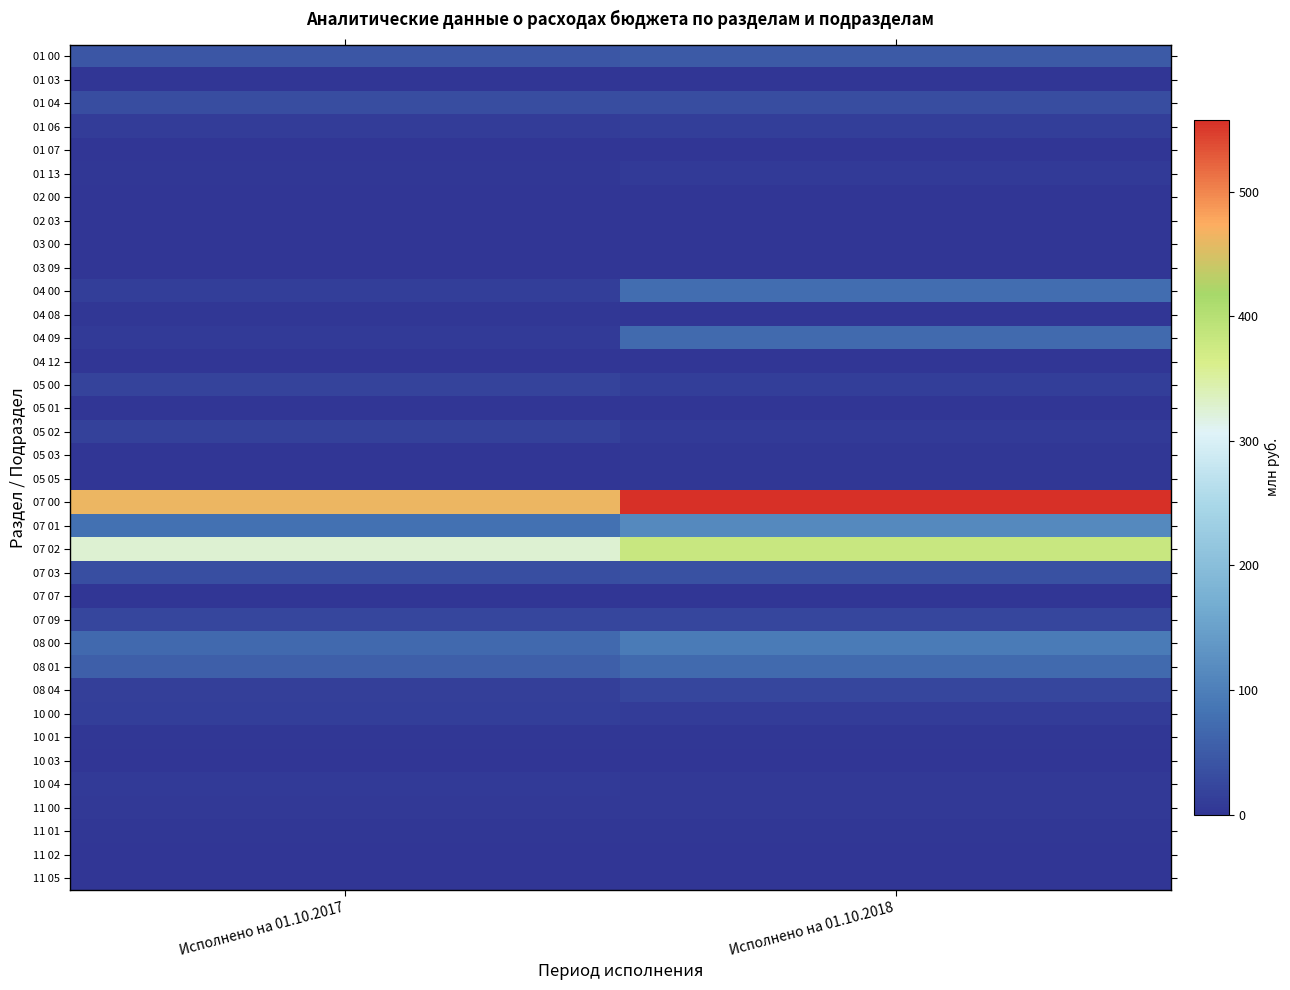

Reading right to left, extract all data points from this chart.

01 00: Исполнено на 01.10.2018=49.8	Исполнено на 01.10.2017=44.8
01 03: Исполнено на 01.10.2018=0.1	Исполнено на 01.10.2017=0.2
01 04: Исполнено на 01.10.2018=31.9	Исполнено на 01.10.2017=30.5
01 06: Исполнено на 01.10.2018=10.9	Исполнено на 01.10.2017=10.5
01 07: Исполнено на 01.10.2018=0.0	Исполнено на 01.10.2017=0.3
01 13: Исполнено на 01.10.2018=6.9	Исполнено на 01.10.2017=3.3
02 00: Исполнено на 01.10.2018=1.3	Исполнено на 01.10.2017=1.3
02 03: Исполнено на 01.10.2018=1.3	Исполнено на 01.10.2017=1.3
03 00: Исполнено на 01.10.2018=0.2	Исполнено на 01.10.2017=0.0
03 09: Исполнено на 01.10.2018=0.2	Исполнено на 01.10.2017=0.0
04 00: Исполнено на 01.10.2018=74.1	Исполнено на 01.10.2017=12.2
04 08: Исполнено на 01.10.2018=2.0	Исполнено на 01.10.2017=3.1
04 09: Исполнено на 01.10.2018=71.7	Исполнено на 01.10.2017=7.7
04 12: Исполнено на 01.10.2018=0.3	Исполнено на 01.10.2017=1.4
05 00: Исполнено на 01.10.2018=12.8	Исполнено на 01.10.2017=18.1
05 01: Исполнено на 01.10.2018=0.1	Исполнено на 01.10.2017=0.0
05 02: Исполнено на 01.10.2018=7.7	Исполнено на 01.10.2017=15.8
05 03: Исполнено на 01.10.2018=2.5	Исполнено на 01.10.2017=0.3
05 05: Исполнено на 01.10.2018=2.6	Исполнено на 01.10.2017=1.9
07 00: Исполнено на 01.10.2018=557.8	Исполнено на 01.10.2017=462.4
07 01: Исполнено на 01.10.2018=114.8	Исполнено на 01.10.2017=80.3
07 02: Исполнено на 01.10.2018=381.1	Исполнено на 01.10.2017=325.1
07 03: Исполнено на 01.10.2018=37.7	Исполнено на 01.10.2017=33.1
07 07: Исполнено на 01.10.2018=1.9	Исполнено на 01.10.2017=1.6
07 09: Исполнено на 01.10.2018=22.2	Исполнено на 01.10.2017=22.3
08 00: Исполнено на 01.10.2018=93.8	Исполнено на 01.10.2017=69.3
08 01: Исполнено на 01.10.2018=70.1	Исполнено на 01.10.2017=55.2
08 04: Исполнено на 01.10.2018=23.7	Исполнено на 01.10.2017=14.2
10 00: Исполнено на 01.10.2018=9.3	Исполнено на 01.10.2017=12.7
10 01: Исполнено на 01.10.2018=3.8	Исполнено на 01.10.2017=3.9
10 03: Исполнено на 01.10.2018=0.2	Исполнено на 01.10.2017=0.9
10 04: Исполнено на 01.10.2018=5.3	Исполнено на 01.10.2017=7.9
11 00: Исполнено на 01.10.2018=5.6	Исполнено на 01.10.2017=5.3
11 01: Исполнено на 01.10.2018=3.4	Исполнено на 01.10.2017=3.0
11 02: Исполнено на 01.10.2018=0.5	Исполнено на 01.10.2017=0.5
11 05: Исполнено на 01.10.2018=1.7	Исполнено на 01.10.2017=1.8